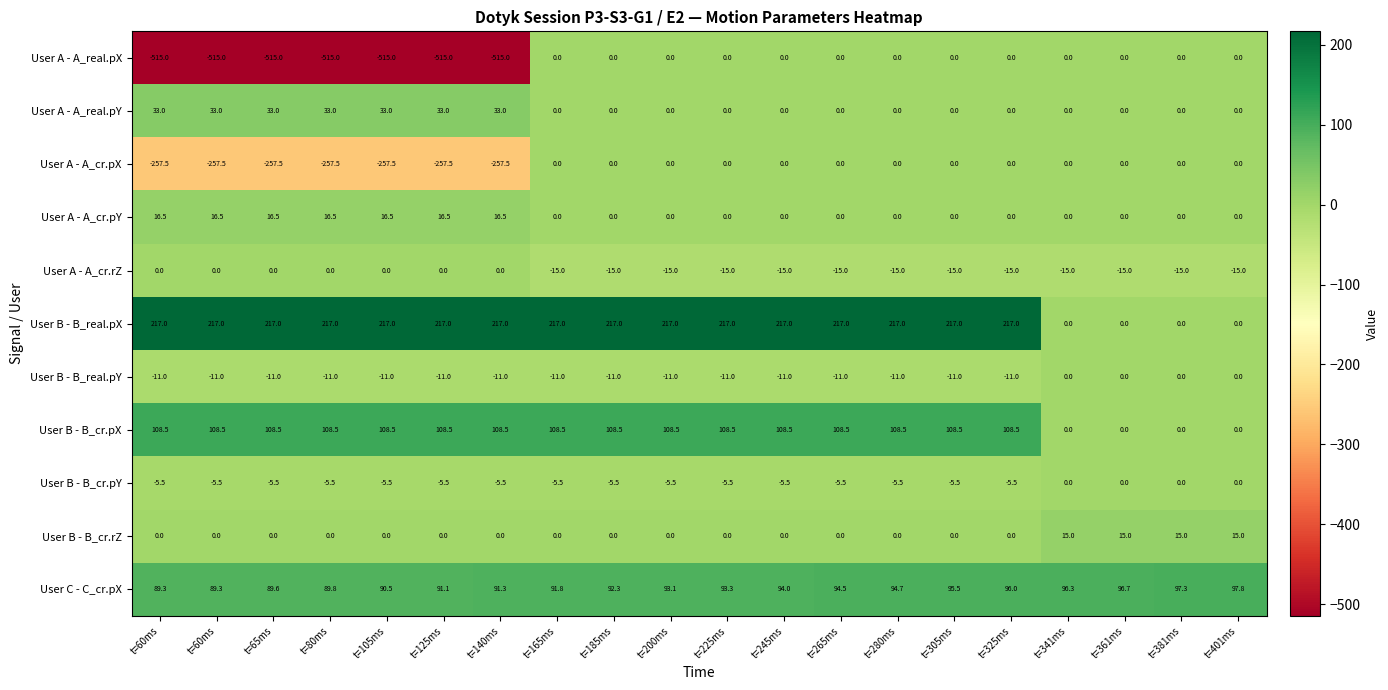

What is the maximum value shown in the chart?

217.0